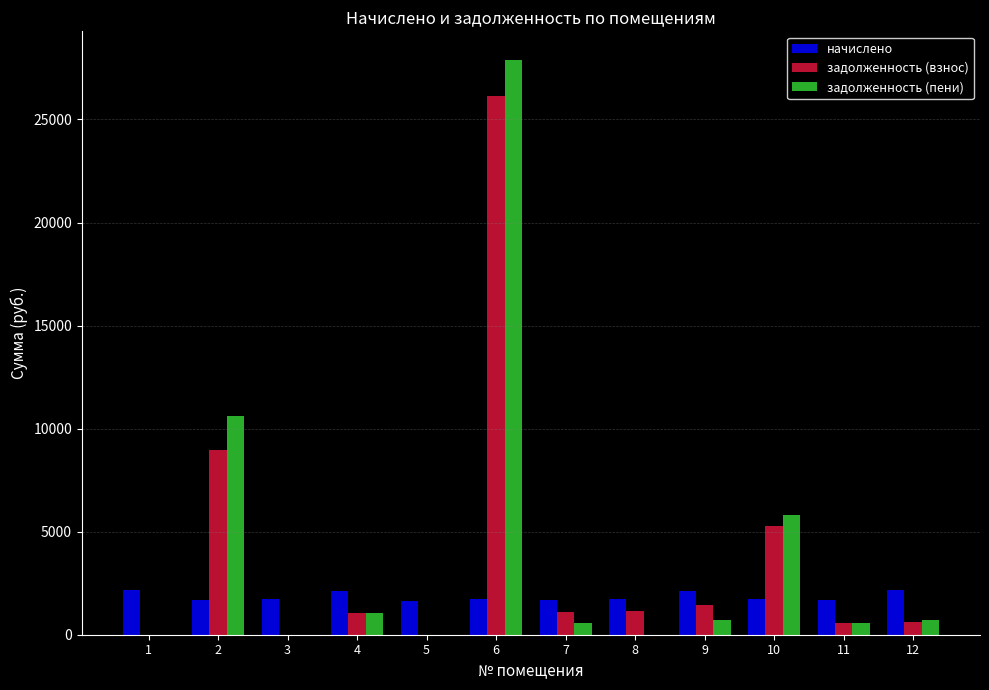

What is the sum of all задолженность (взнос) values?

46289.7